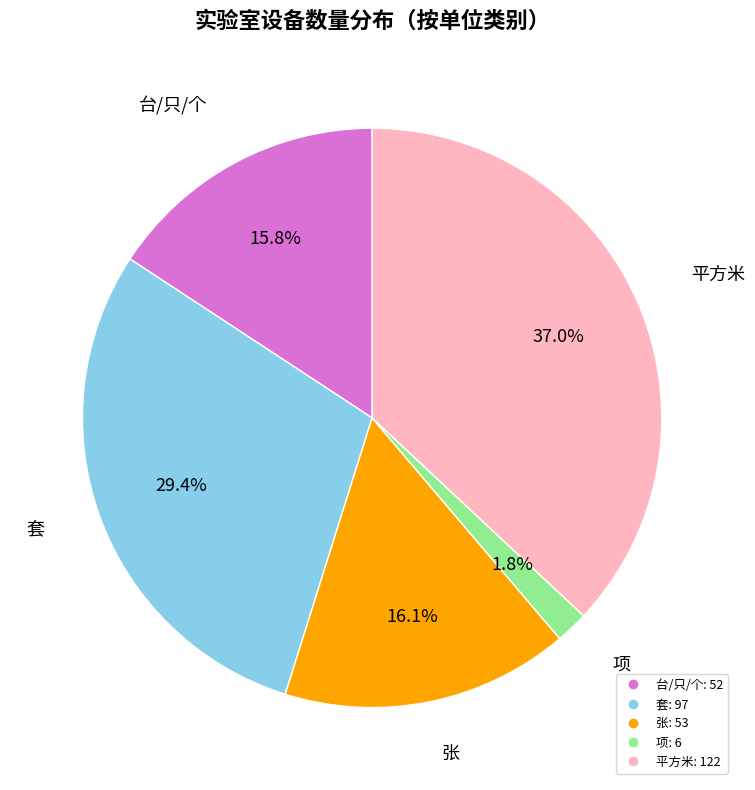

Count the number of slices in the pie.

5